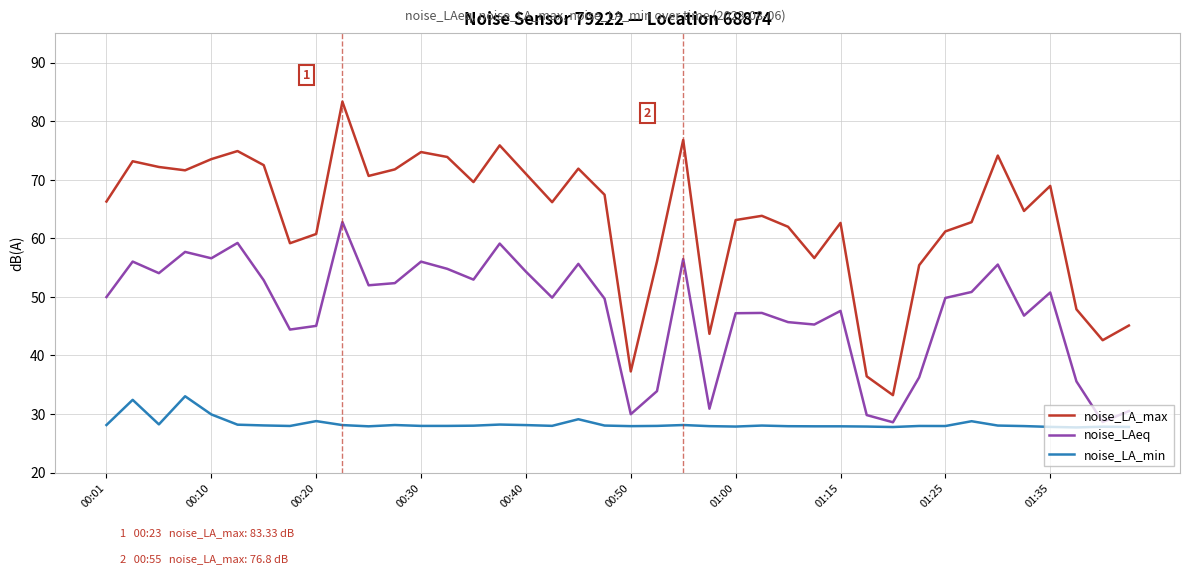

Rank the series by their maximum value, from highest to lowest.

noise_LA_max, noise_LAeq, noise_LA_min